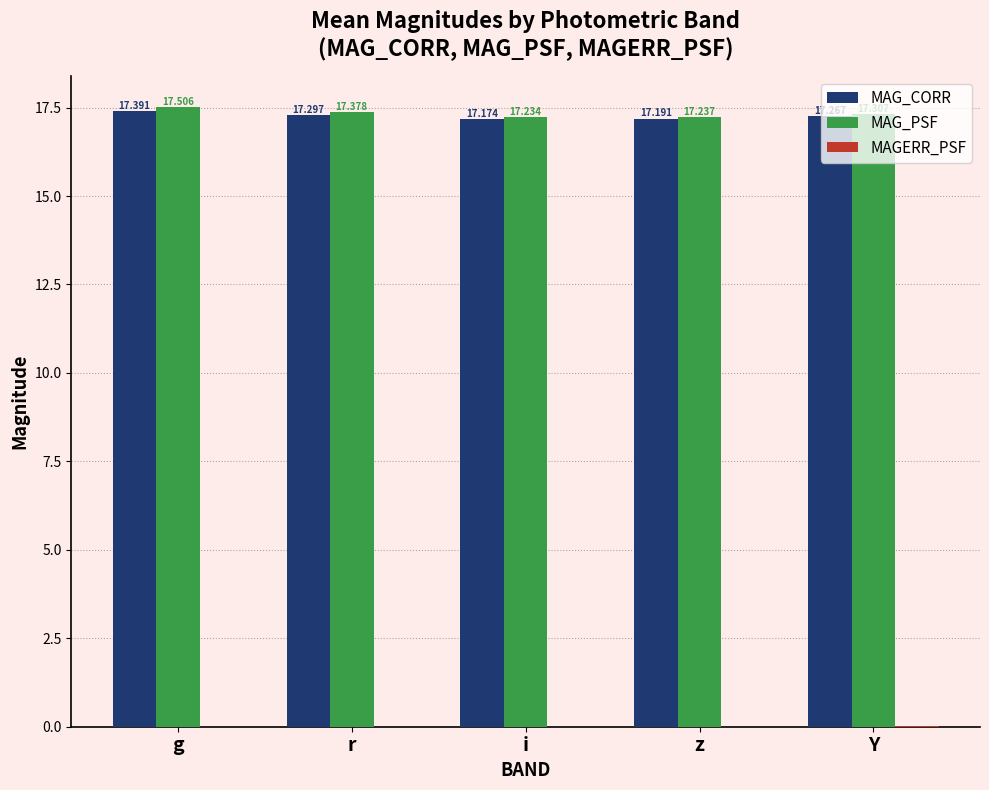

Which category has the highest value across all series?

g